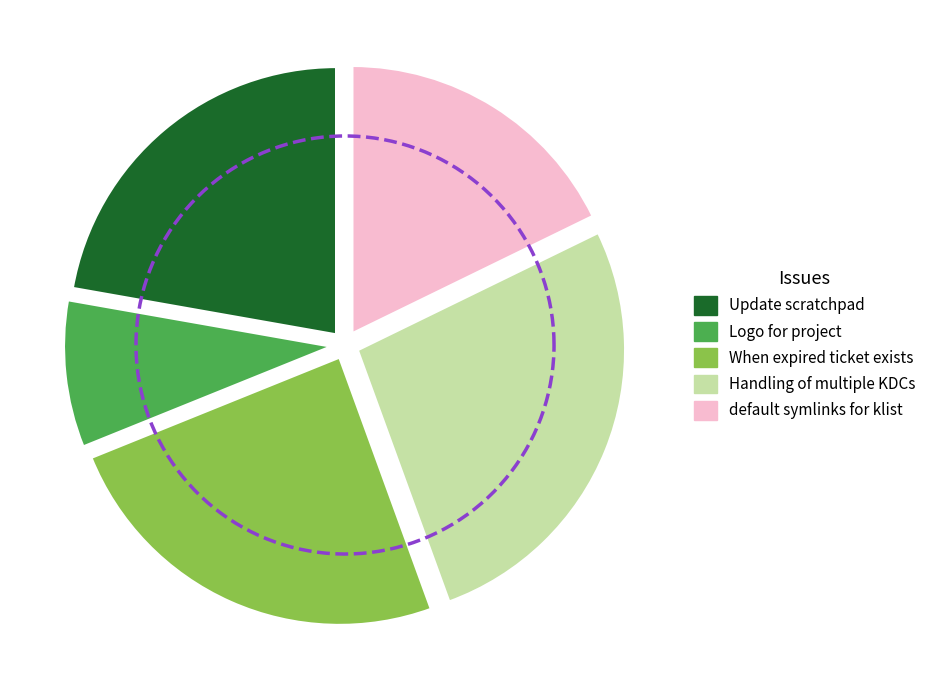

How many slices are in this pie chart?

5